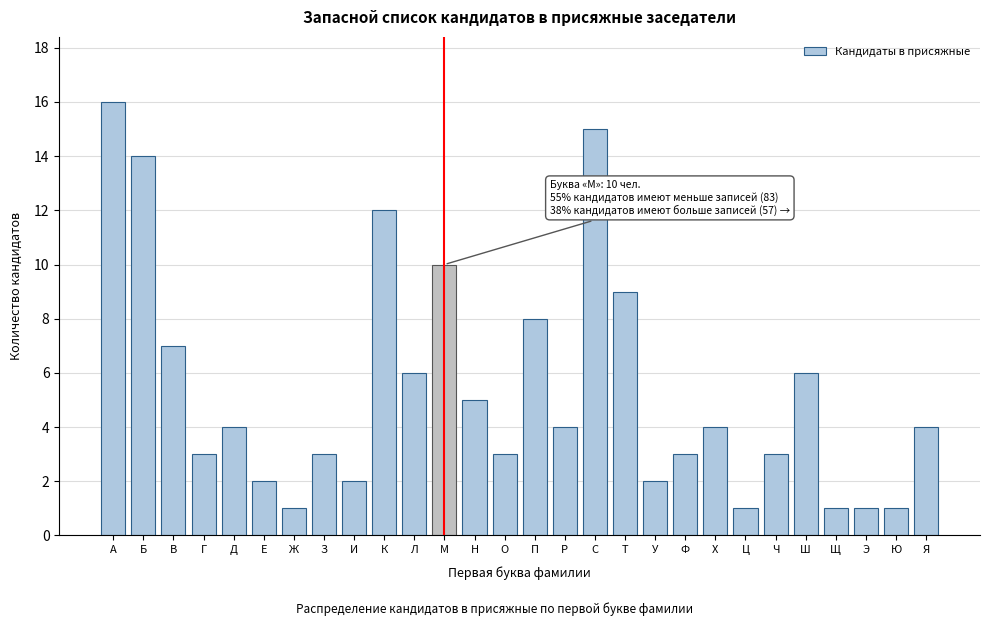

Reading left to right, transcribe all the data shown in this chart.

16	14	7	3	4	2	1	3	2	12	6	10	5	3	8	4	15	9	2	3	4	1	3	6	1	1	1	4